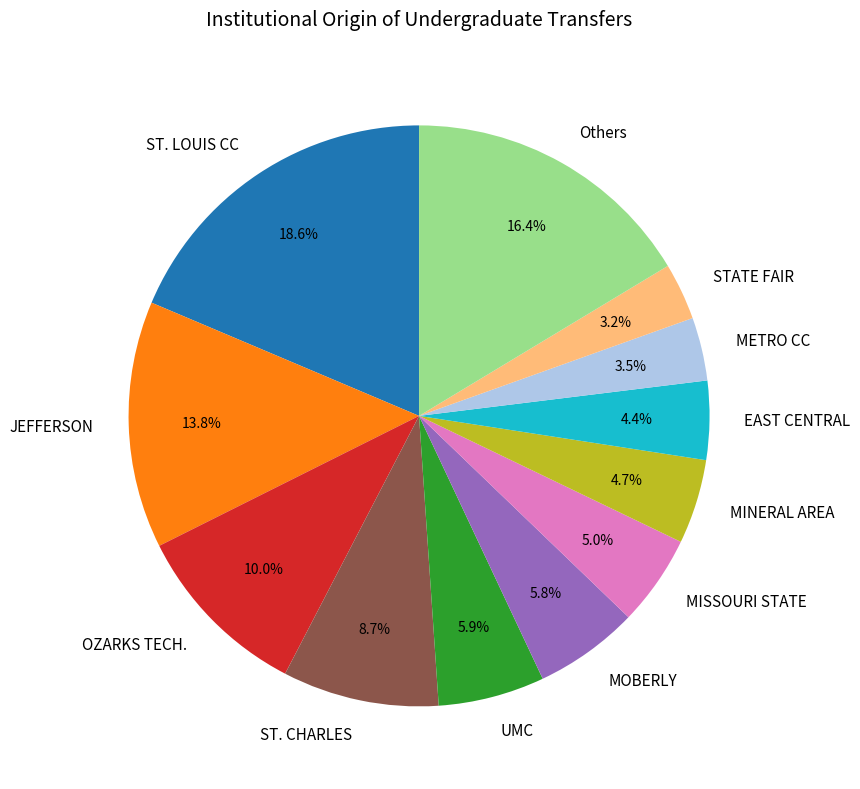

Between STATE FAIR and JEFFERSON, which is larger?

JEFFERSON